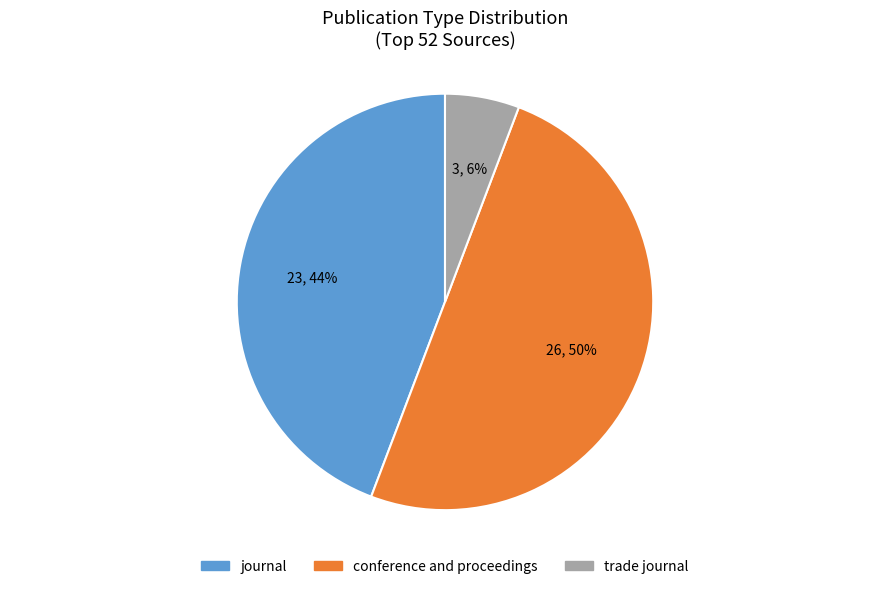

What is the smallest slice in the pie chart?

trade journal